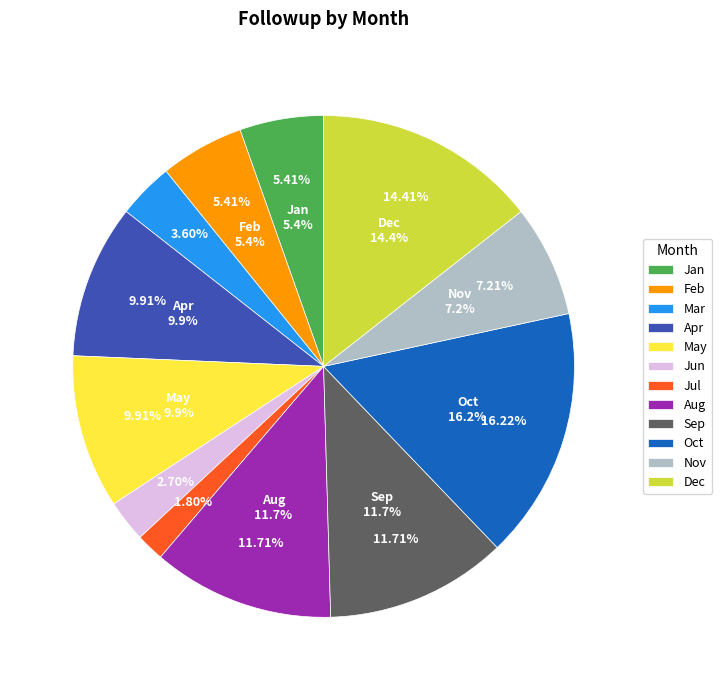

Is there a majority slice in this chart?

No